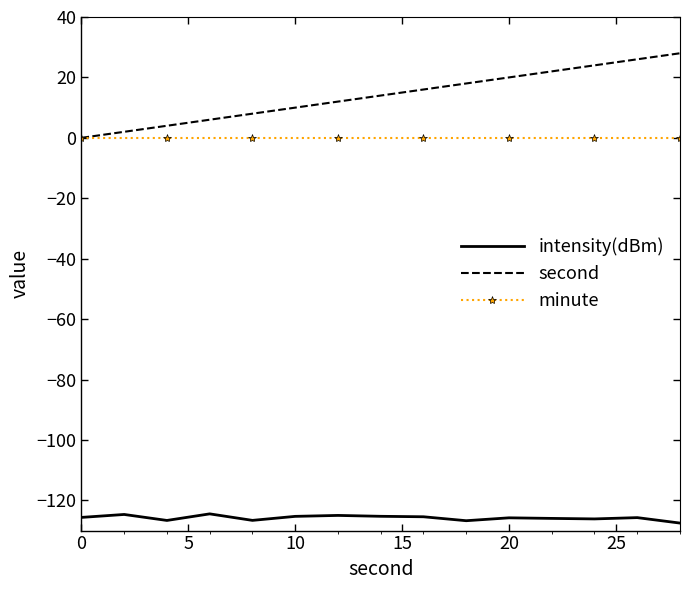

Which series has the largest range (max minus min)?

second